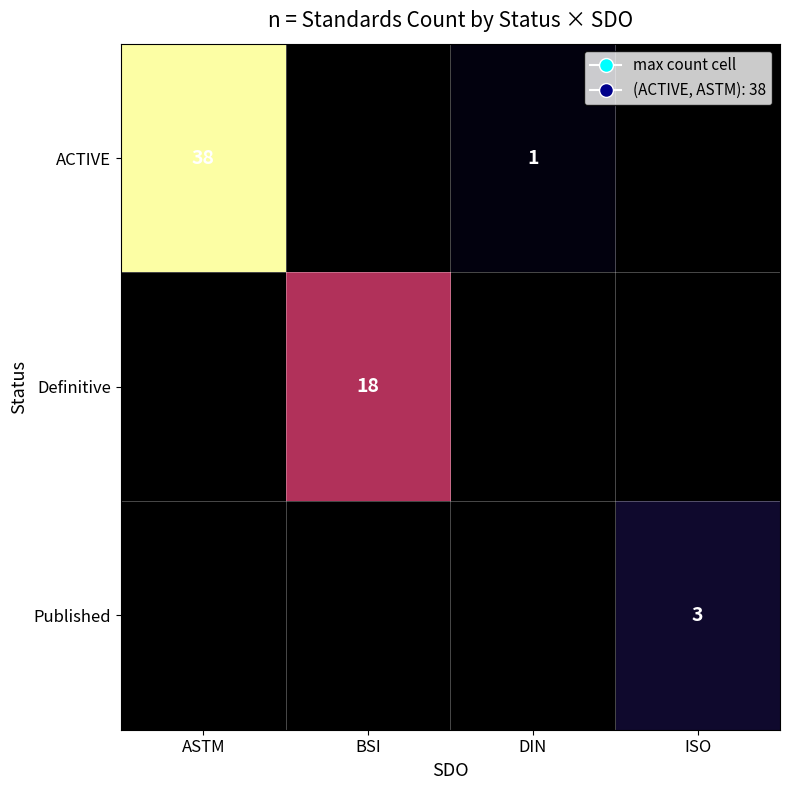

True or false: ACTIVE has a value of 1 at DIN.

True